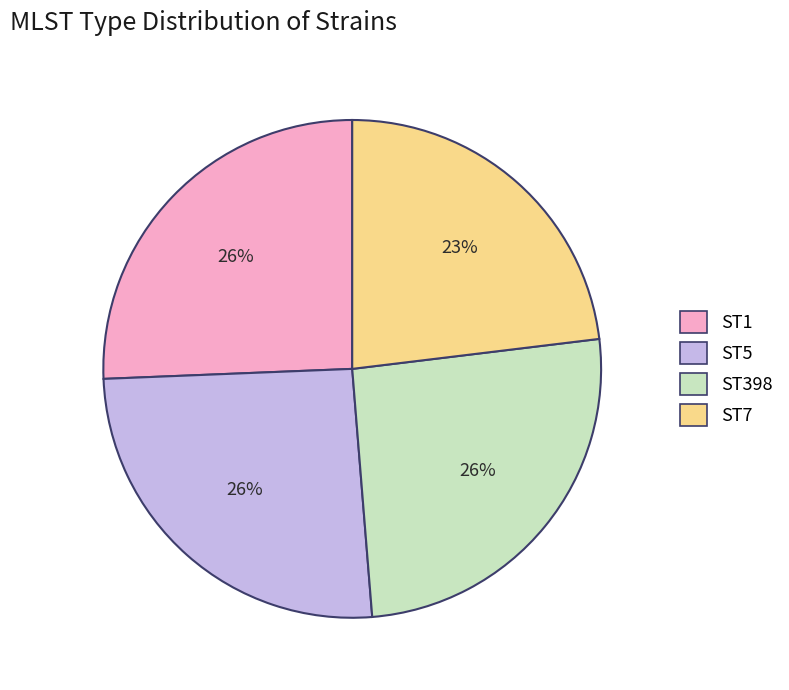

To the nearest percent, what is the difference between the largest and smallest slice percentages?

3%